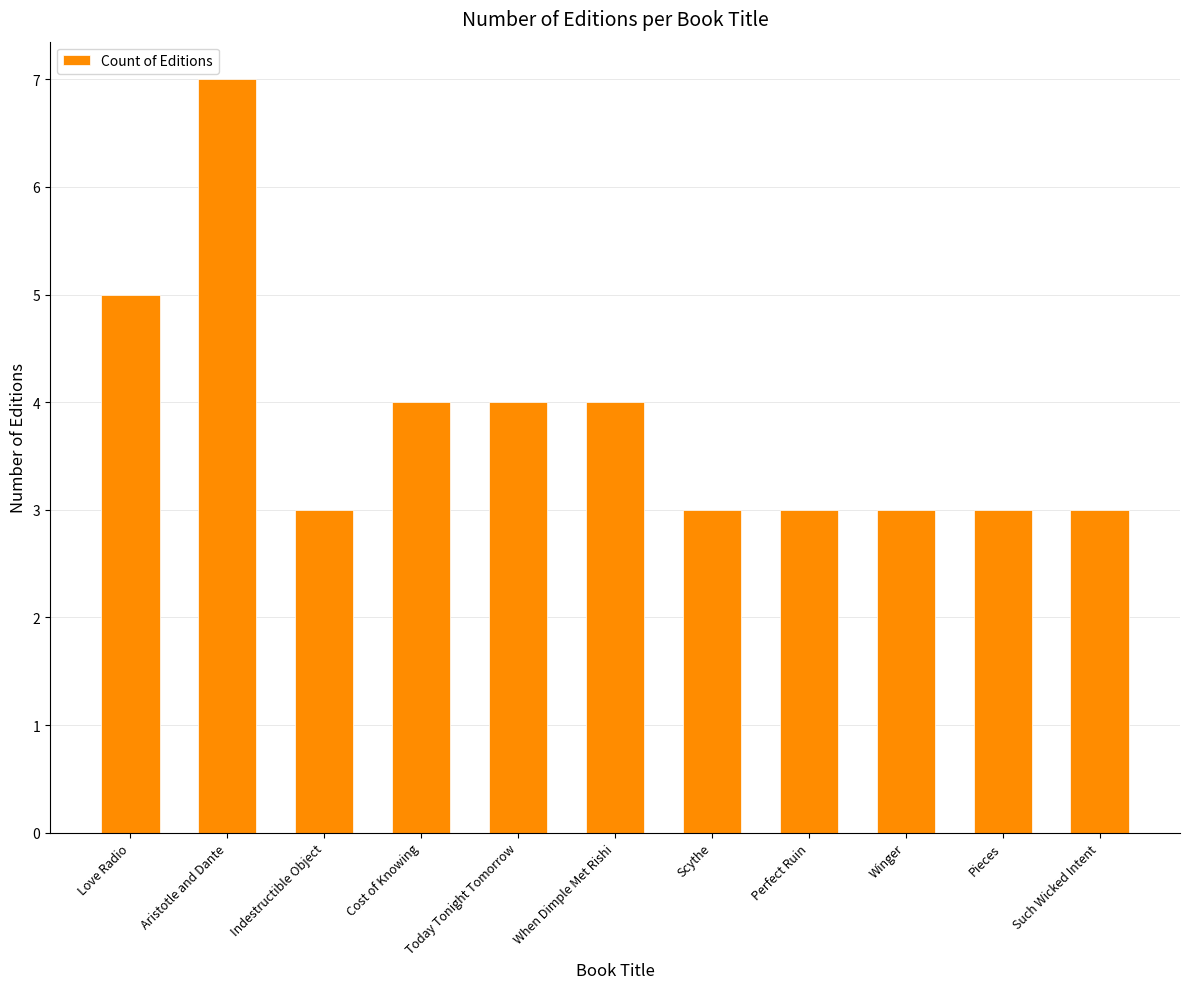

Is it true that the value at When Dimple Met Rishi is 4?

True